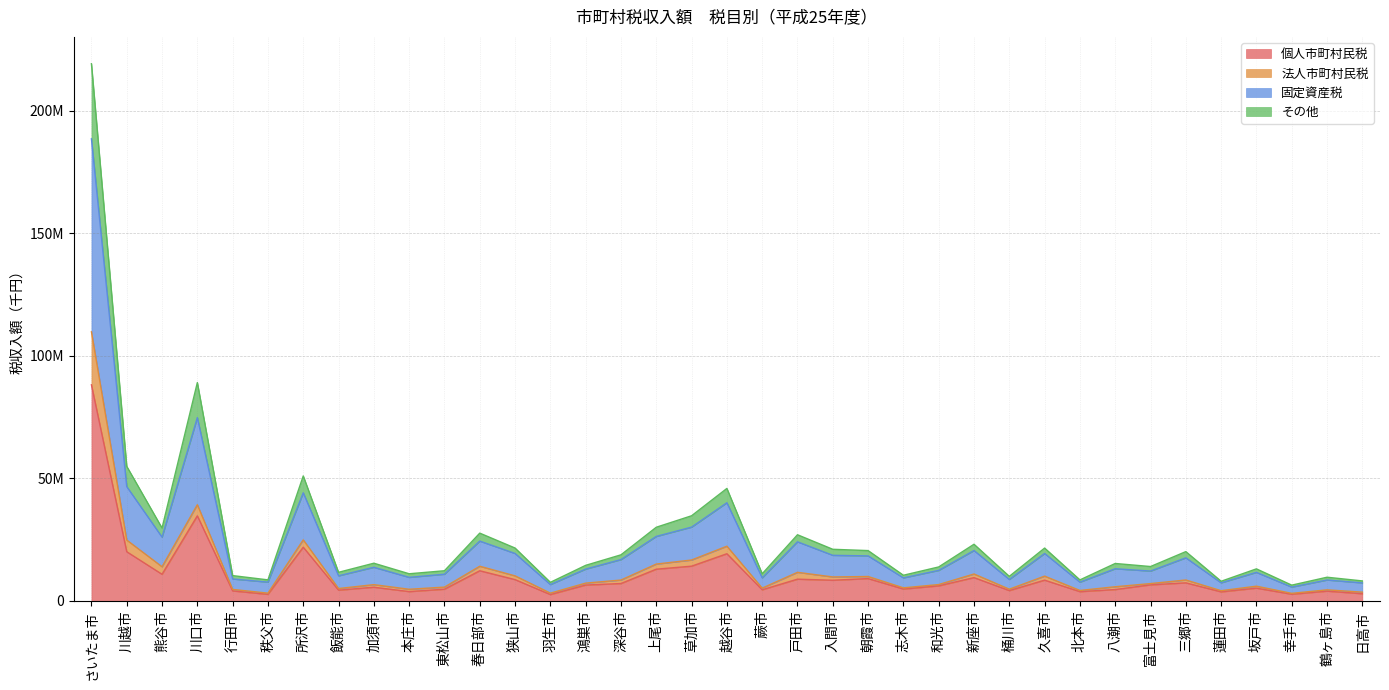

Does the chart display data point markers on the line(s)?

No